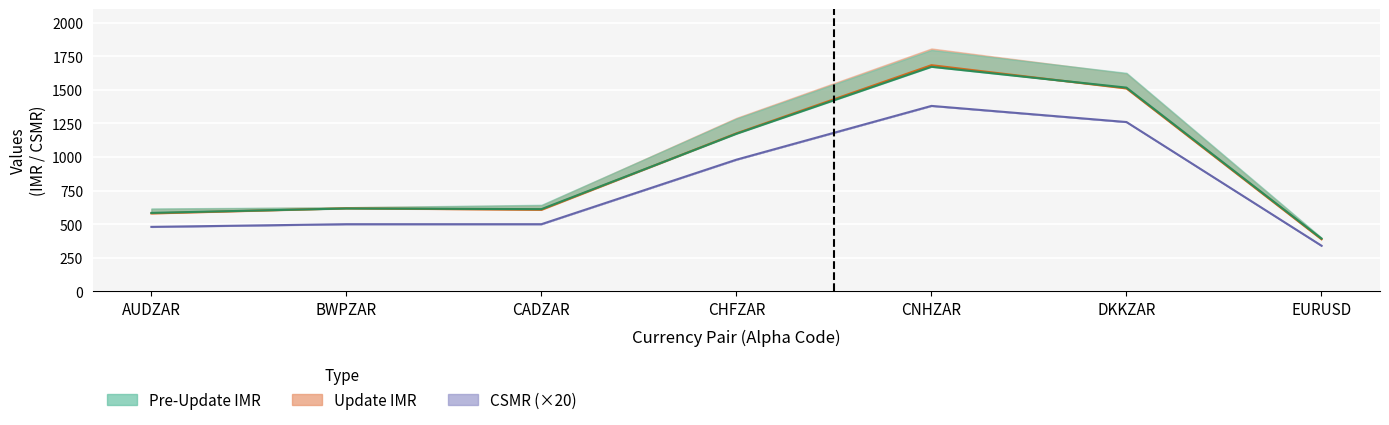

True or false: CSMR and Pre-Update IMR intersect in this chart.

False